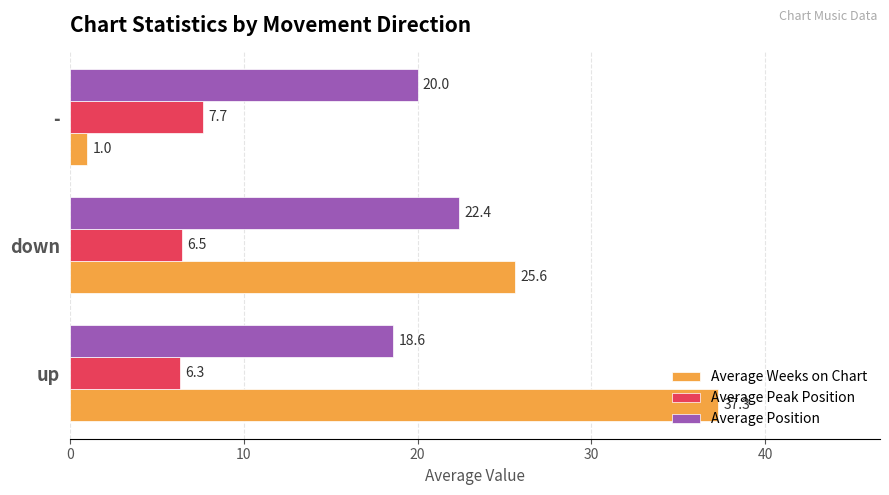

What are all the series names shown in the legend?

Average Weeks on Chart, Average Peak Position, Average Position